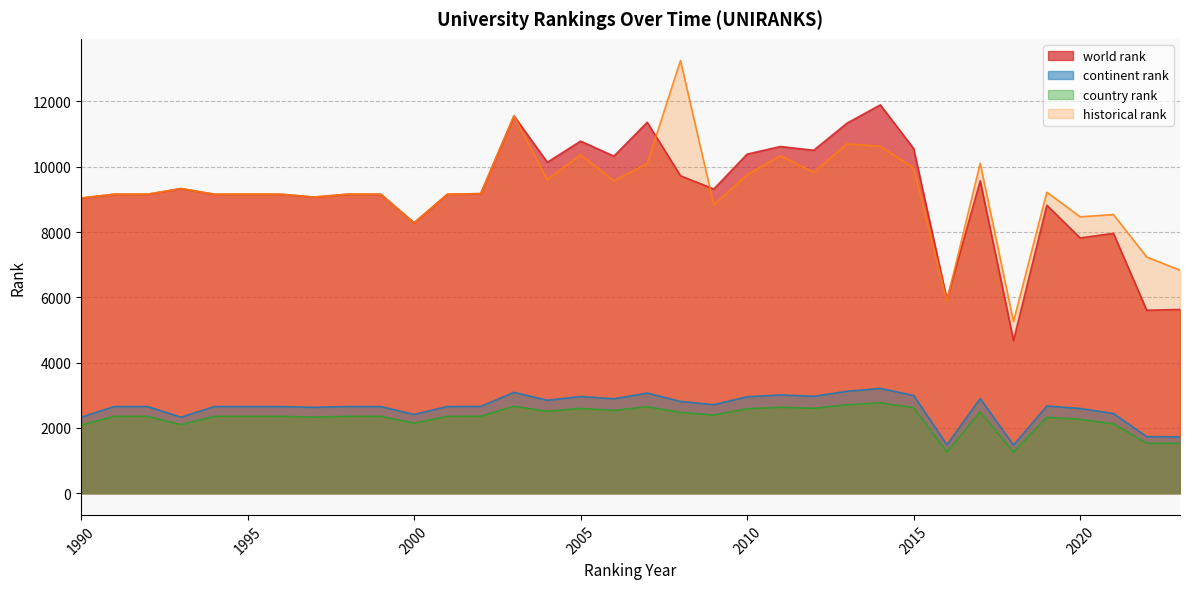

At which category is the sum across all series the highest?

2003